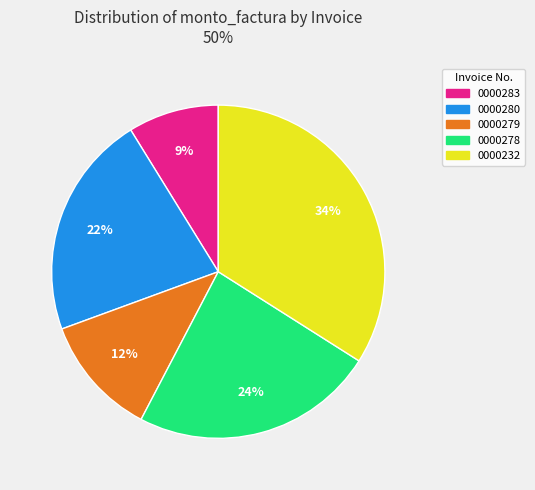

True or false: 0000278 accounts for 24% of the total.

True